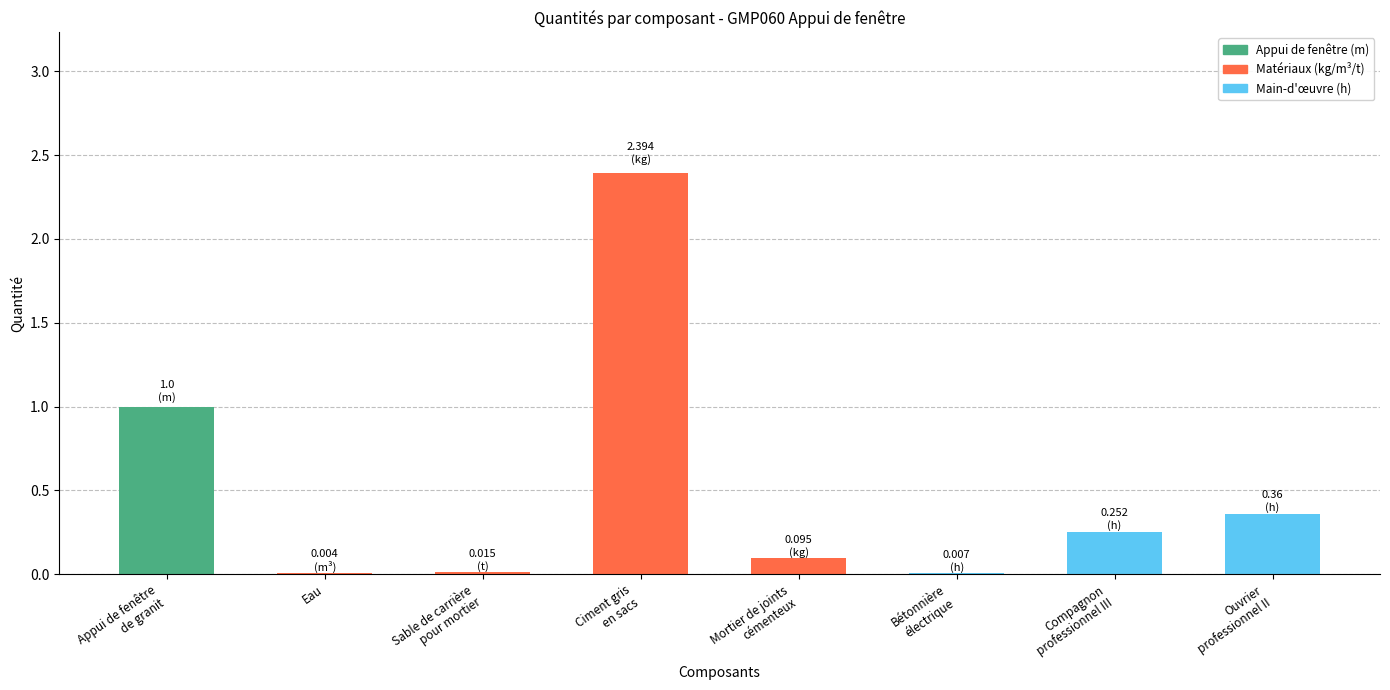

Which has a higher value, Appui de fenêtre
de granit or Ciment gris
en sacs?

Ciment gris
en sacs